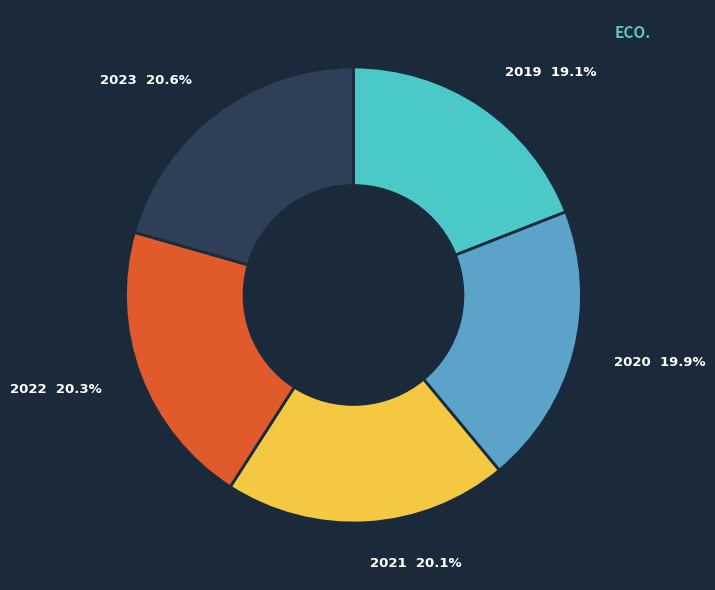

To the nearest percent, what is the difference between the 2021 and 2019 slice percentages?

1%